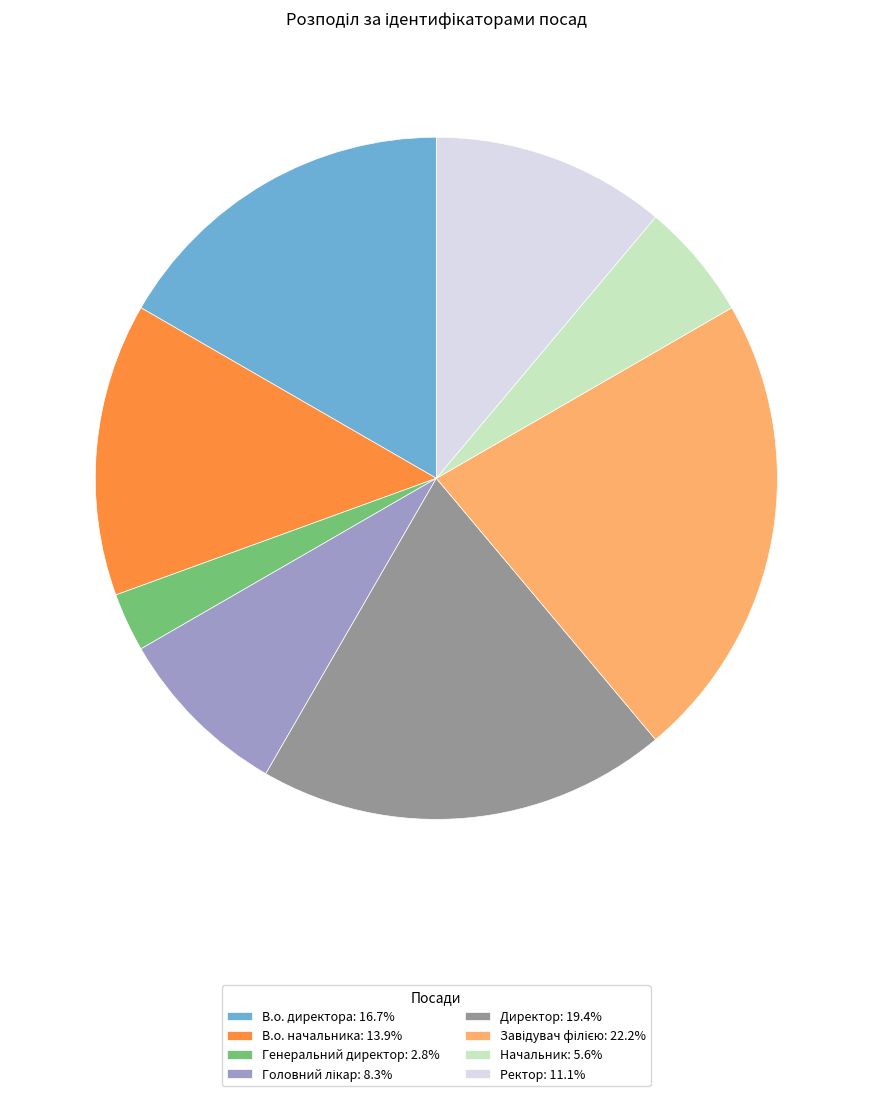

What is the ratio of the value at В.о. начальника: 13.9% to the value at Начальник: 5.6%?

2.5